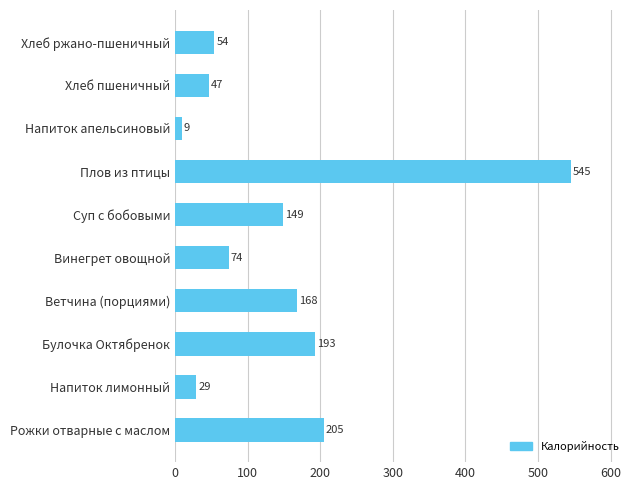

What is the change in value from Напиток лимонный to Ветчина (порциями)?

+139